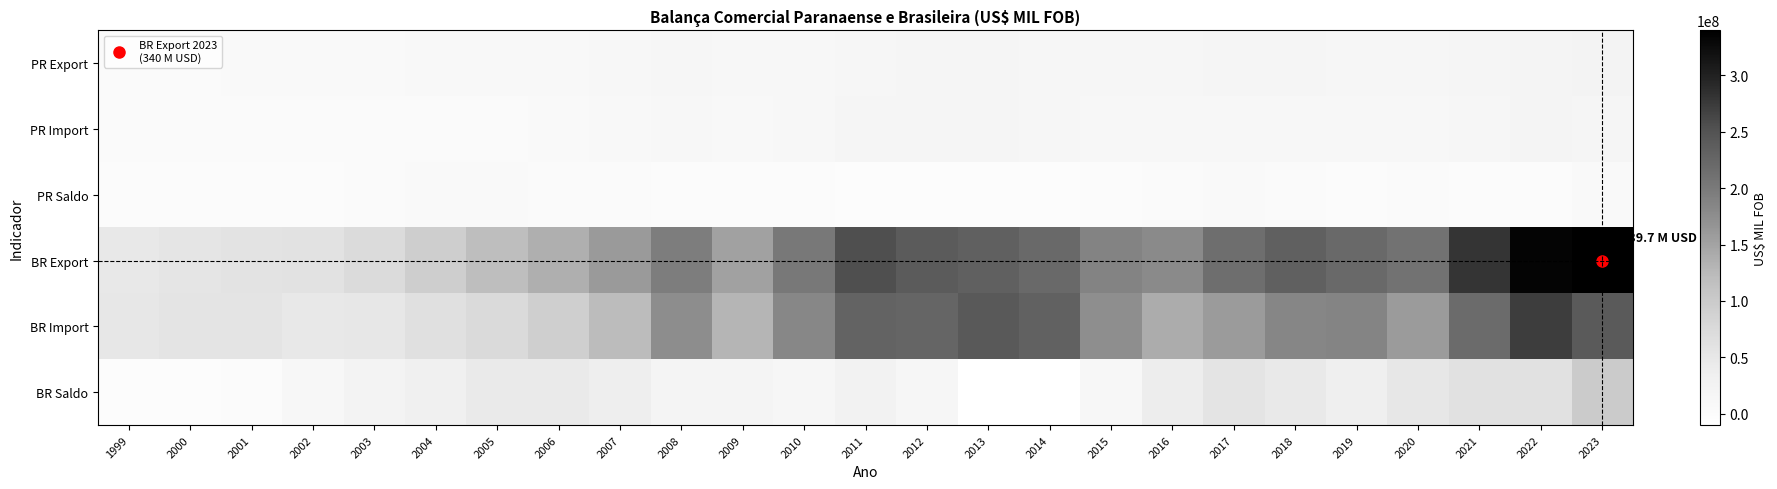

Reading left to right, extract all data points from this chart.

PR Export: 1999=3930562	2000=4379504	2001=5312333	2002=5687363	2003=7132003	2004=9382205	2005=10007040	2006=9978623	2007=12319416	2008=15165022	2009=11125061	2010=14035994	2011=17289542	2012=17623326	2013=18097708	2014=16240912	2015=14832911	2016=15014900	2017=17933167	2018=18100069	2019=16403308	2020=16255783	2021=19034416	2022=22132924	2023=25278476
PR Import: 1999=3704123	2000=4692822	2001=4936910	2002=3338947	2003=3494042	2004=4031550	2005=4528221	2006=5989575	2007=9048514	2008=14621111	2009=9638019	2010=13959550	2011=18803920	2012=19493360	2013=19427721	2014=17329092	2015=12490228	2016=11166857	2017=12680376	2018=14103427	2019=14418316	2020=11877652	2021=16972302	2022=22404045	2023=18182567
PR Saldo: 1999=226438	2000=-313319	2001=375422	2002=2348416	2003=3637961	2004=5350656	2005=5478819	2006=3989047	2007=3270902	2008=543912	2009=1487042	2010=76443	2011=-1514379	2012=-1870034	2013=-1330013	2014=-1088180	2015=2342683	2016=3848044	2017=5252791	2018=3996642	2019=1984992	2020=4378131	2021=2062114	2022=-271121	2023=7095908
BR Export: 1999=47945909	2000=54993160	2001=58032294	2002=60147158	2003=72776747	2004=95121672	2005=118597835	2006=137581151	2007=159816384	2008=195764624	2009=151791674	2010=200434135	2011=253666310	2012=239952538	2013=232544256	2014=220923237	2015=186782355	2016=179526129	2017=214988108	2018=231889523	2019=221126808	2020=209180242	2021=280814577	2022=334136038	2023=339695766
BR Import: 1999=50259540	2000=56976350	2001=56569020	2002=48274764	2003=49307163	2004=63813637	2005=74692216	2006=92531097	2007=122041949	2008=174707088	2009=129397612	2010=183336965	2011=227969757	2012=225166426	2013=241500886	2014=230823019	2015=173104259	2016=139321358	2017=158951444	2018=185321984	2019=185927968	2020=158786825	2021=219408049	2022=272610687	2023=240792839
BR Saldo: 1999=-2313631	2000=-1983191	2001=1463274	2002=11872395	2003=23469584	2004=31308036	2005=43905620	2006=45050054	2007=37774435	2008=21057537	2009=22394063	2010=17097170	2011=25696553	2012=14786112	2013=-8956631	2014=-9899782	2015=13678096	2016=40204772	2017=56036664	2018=46567540	2019=35198840	2020=50393417	2021=61406528	2022=61525351	2023=98902927